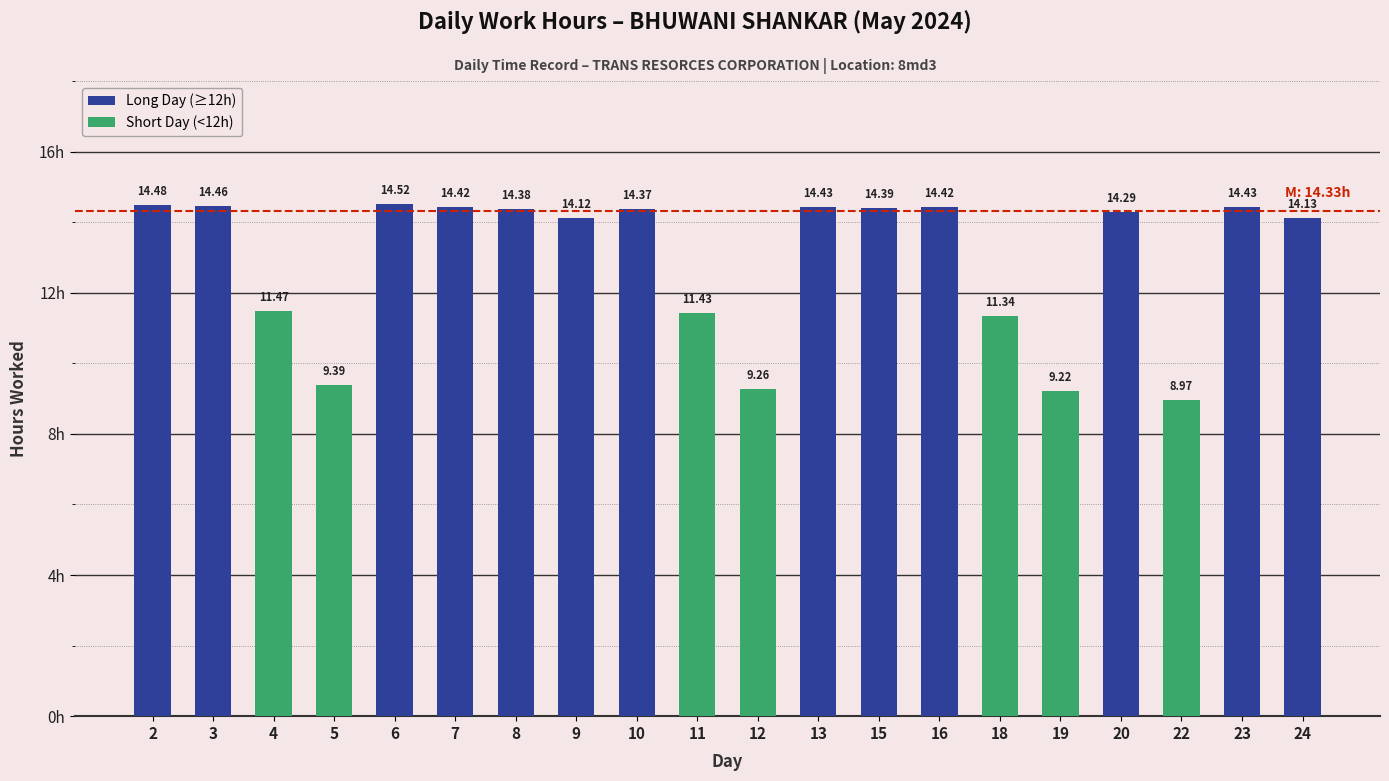

Read the value at 20.

14.3